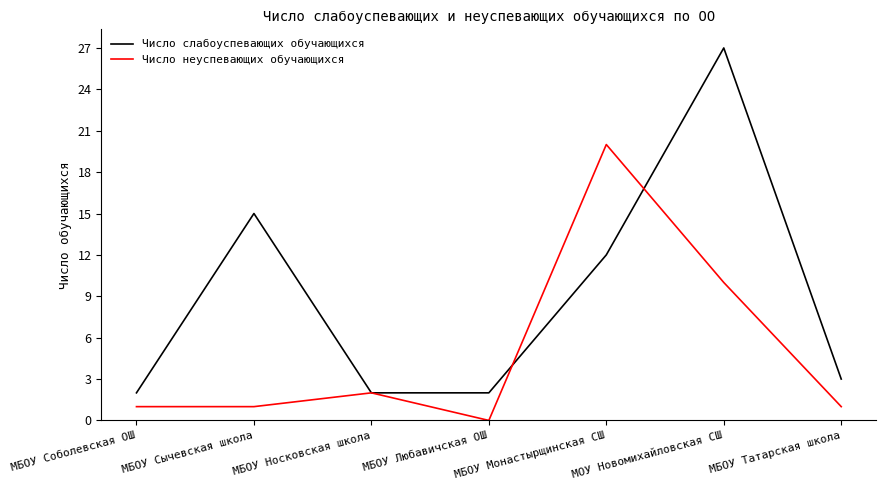

What is the difference between the maximum and second lowest values in the Число неуспевающих обучающихся series?

19